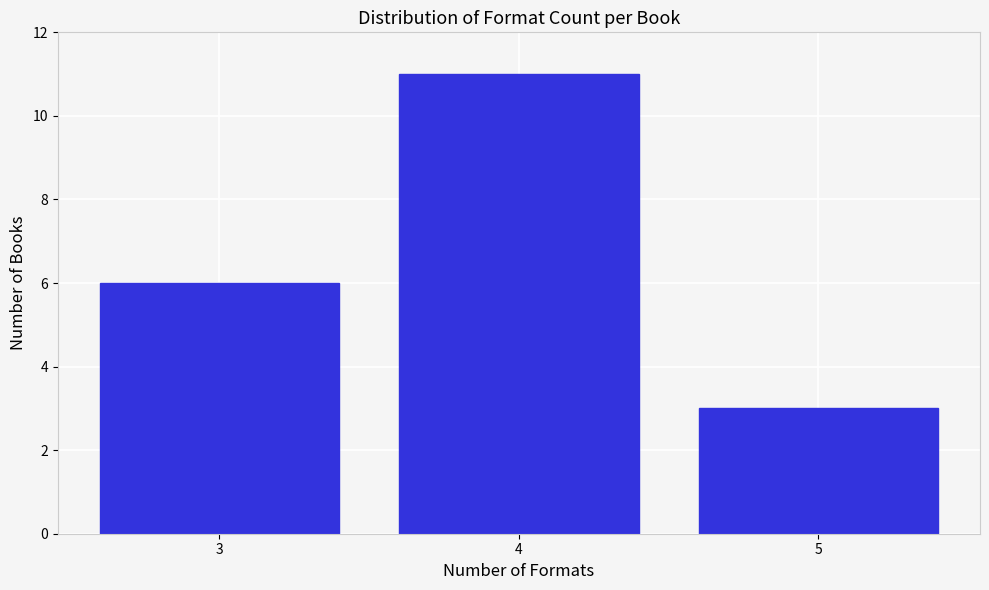

Reading left to right, list all the values displayed in this chart.

3=6	4=11	5=3